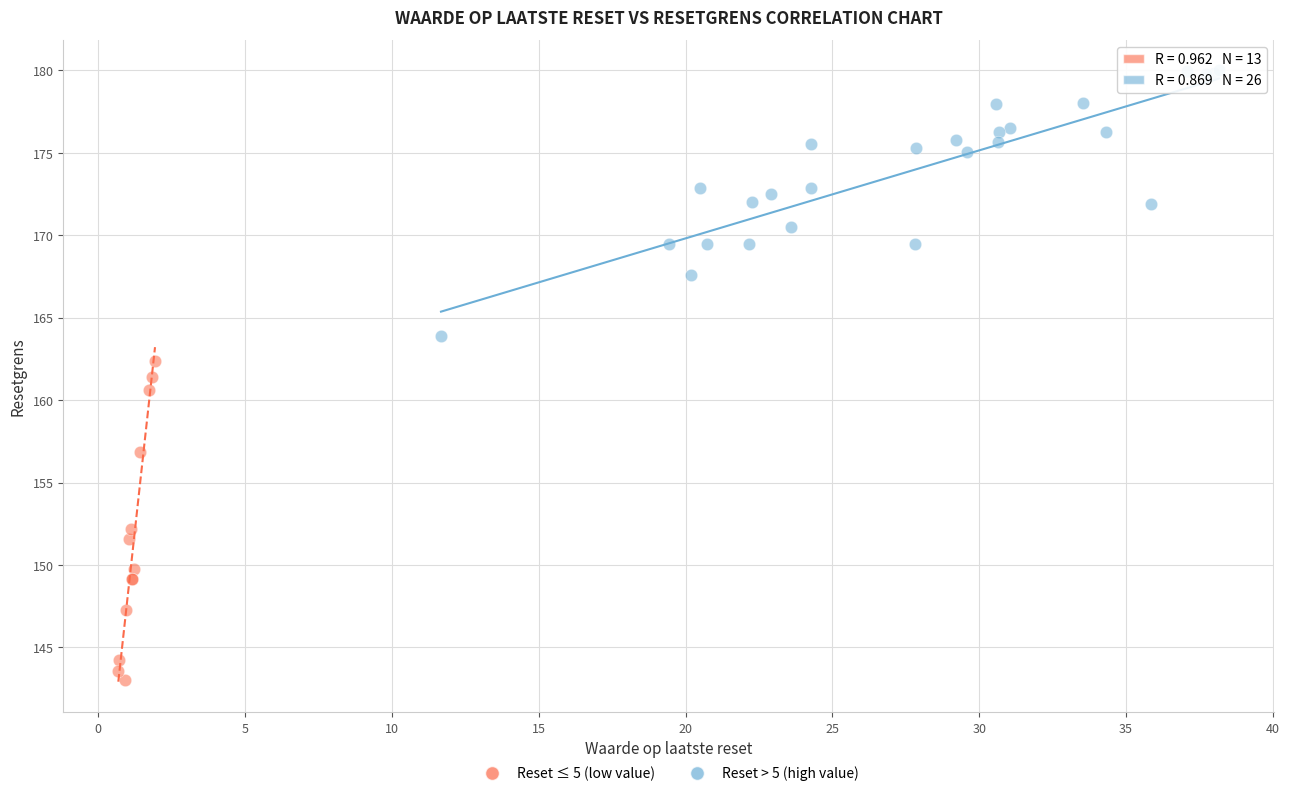

Which series has the widest spread of Y values?

Reset ≤ 5 (low value)